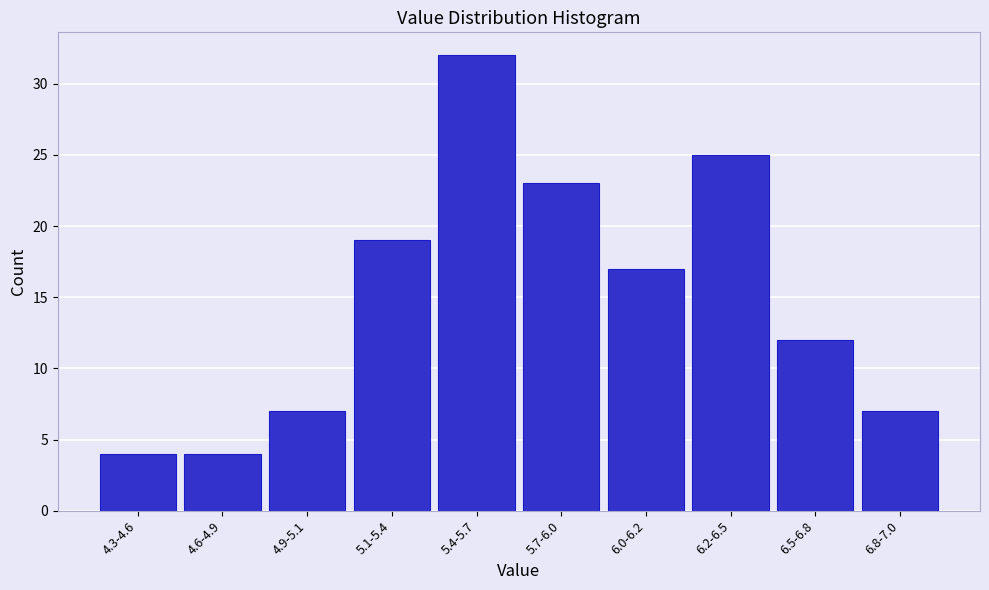

Reading left to right, transcribe all the data shown in this chart.

4.3-4.6=4	4.6-4.9=4	4.9-5.1=7	5.1-5.4=19	5.4-5.7=32	5.7-6.0=23	6.0-6.2=17	6.2-6.5=25	6.5-6.8=12	6.8-7.0=7